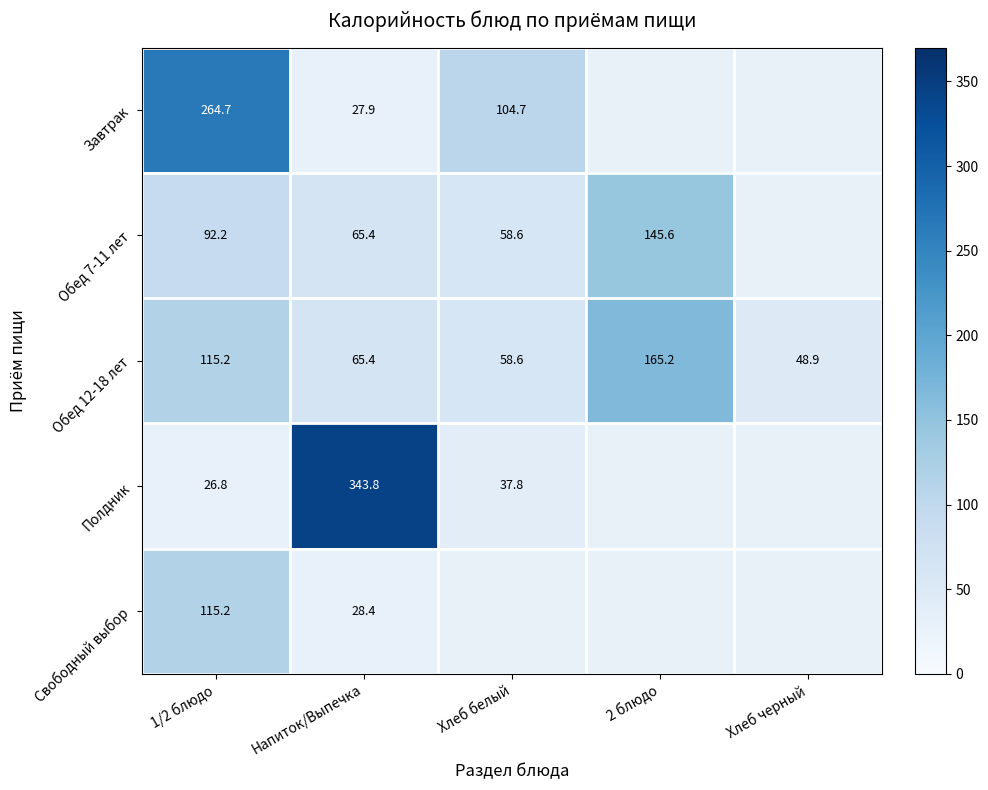

Which label corresponds to the smallest value in the chart?

1/2 блюдо